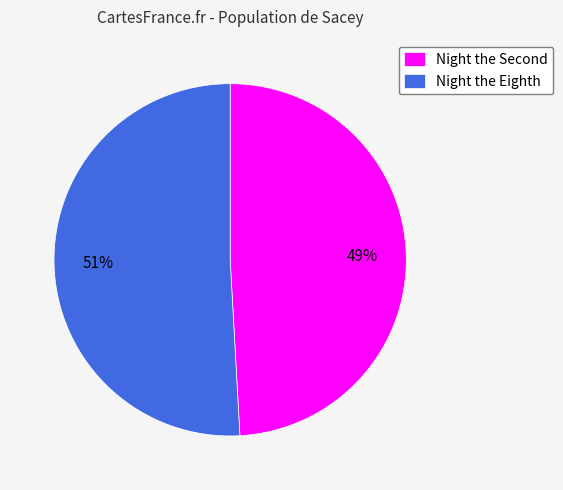

To the nearest percent, what is the difference between the largest and smallest slice percentages?

2%